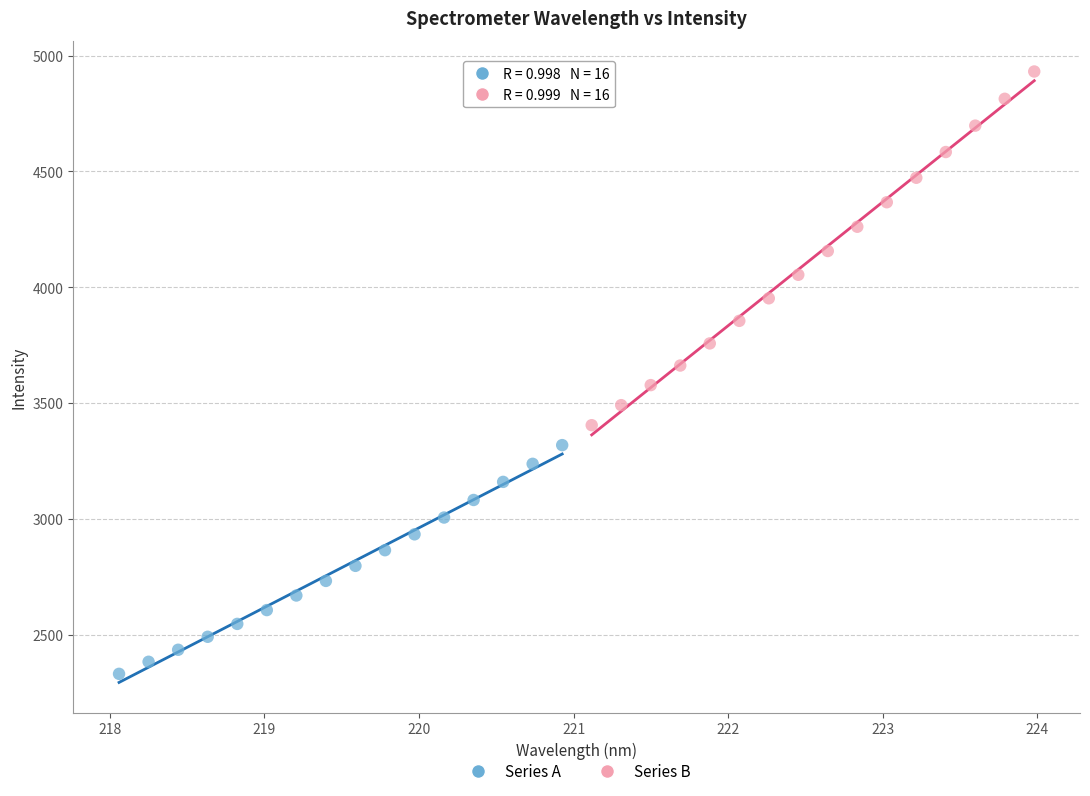

Which series contains the lowest Y value?

Series A